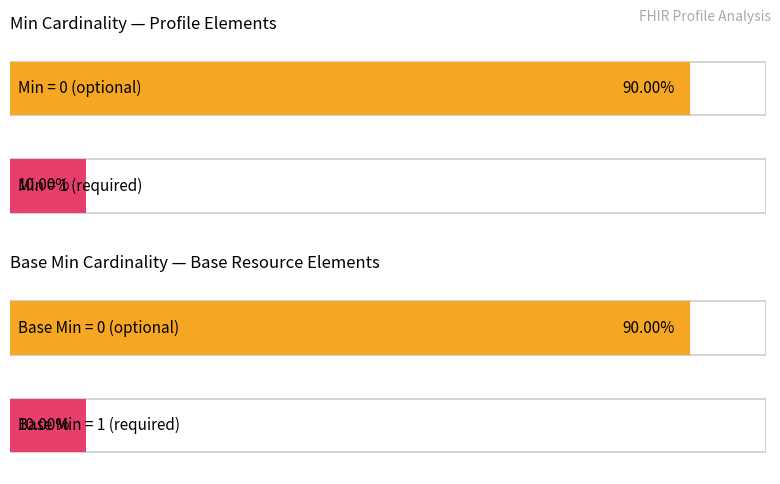

What are all the series names shown in the legend?

Min, Base Min